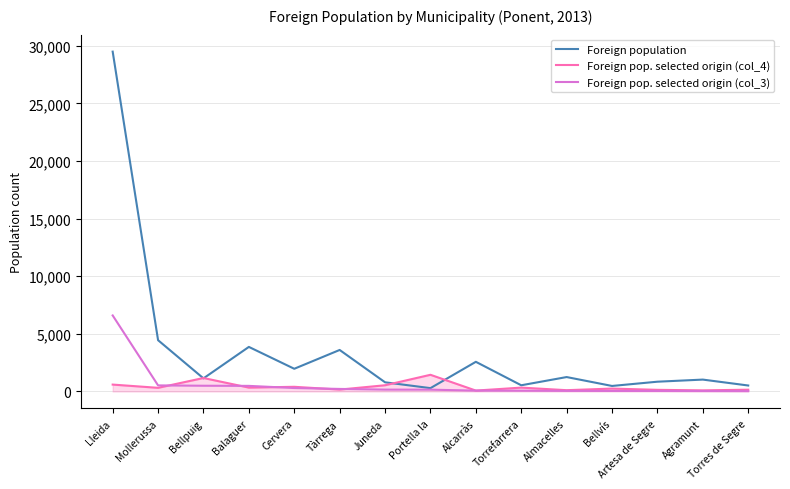

Rank the series by their maximum value, from lowest to highest.

Foreign pop. selected origin (col_4), Foreign pop. selected origin (col_3), Foreign population